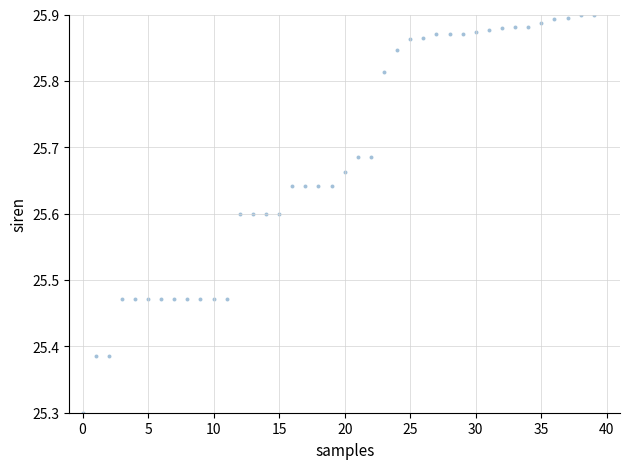

What Y value in the scatter plot is closest to 25?

25.3